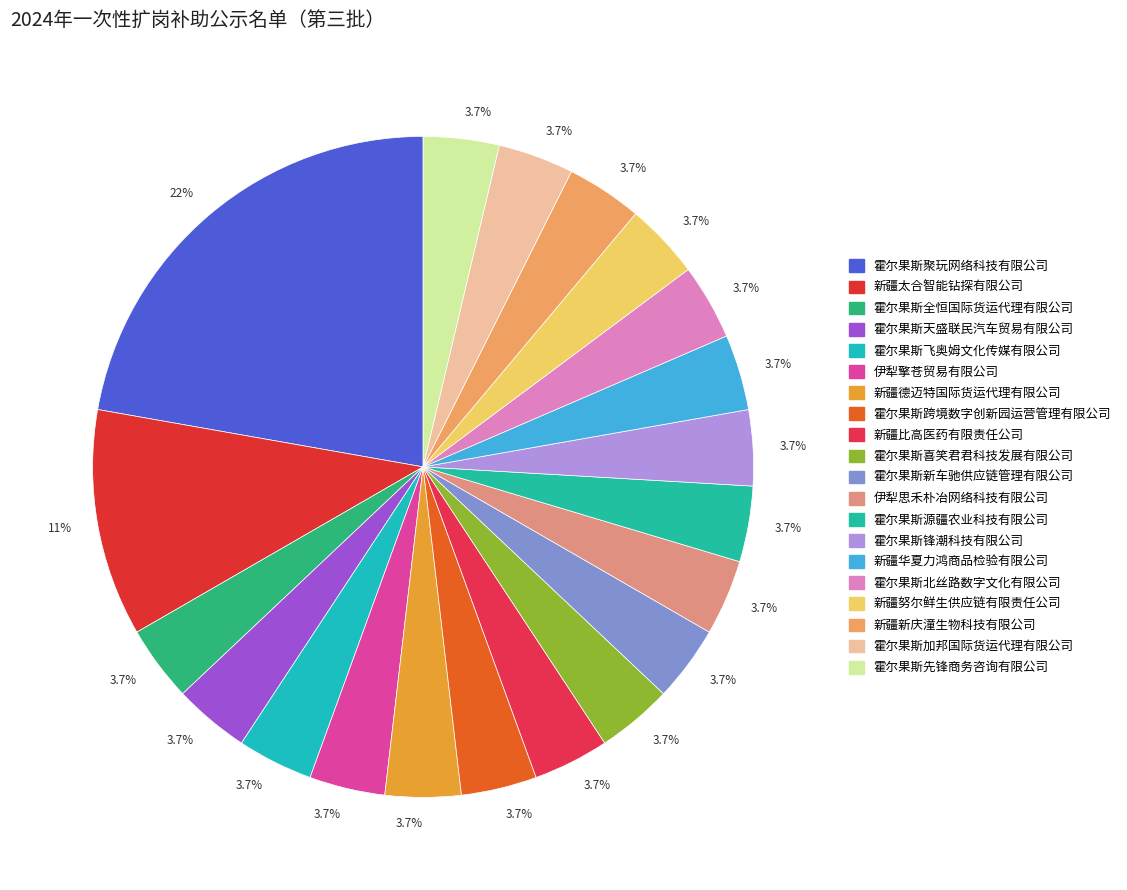

Count the number of slices in the pie.

20